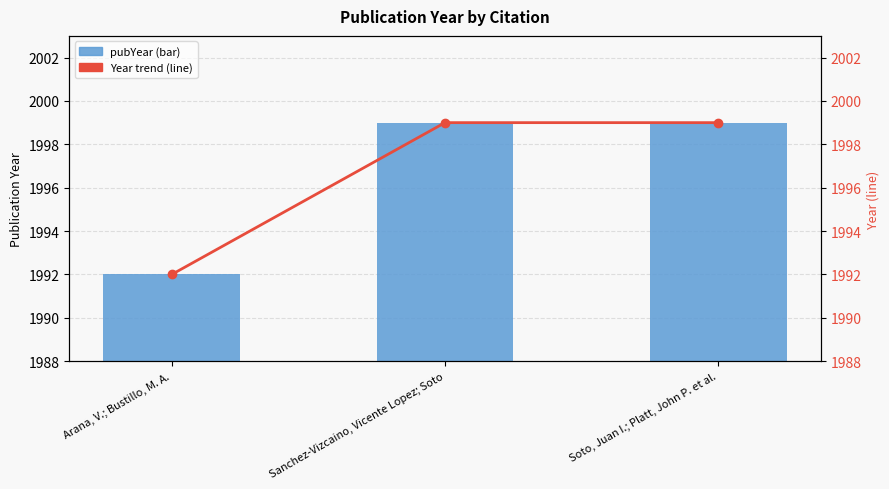

What is the maximum value shown in the chart?

1999